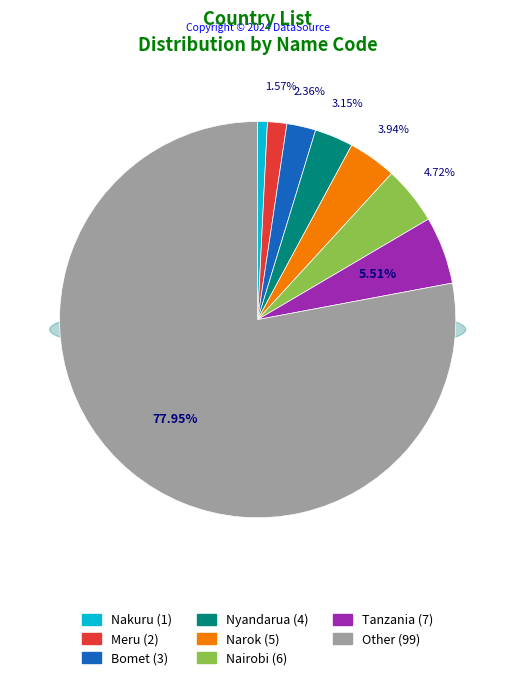

Which has a higher value, Nakuru or Nyandarua?

Nyandarua